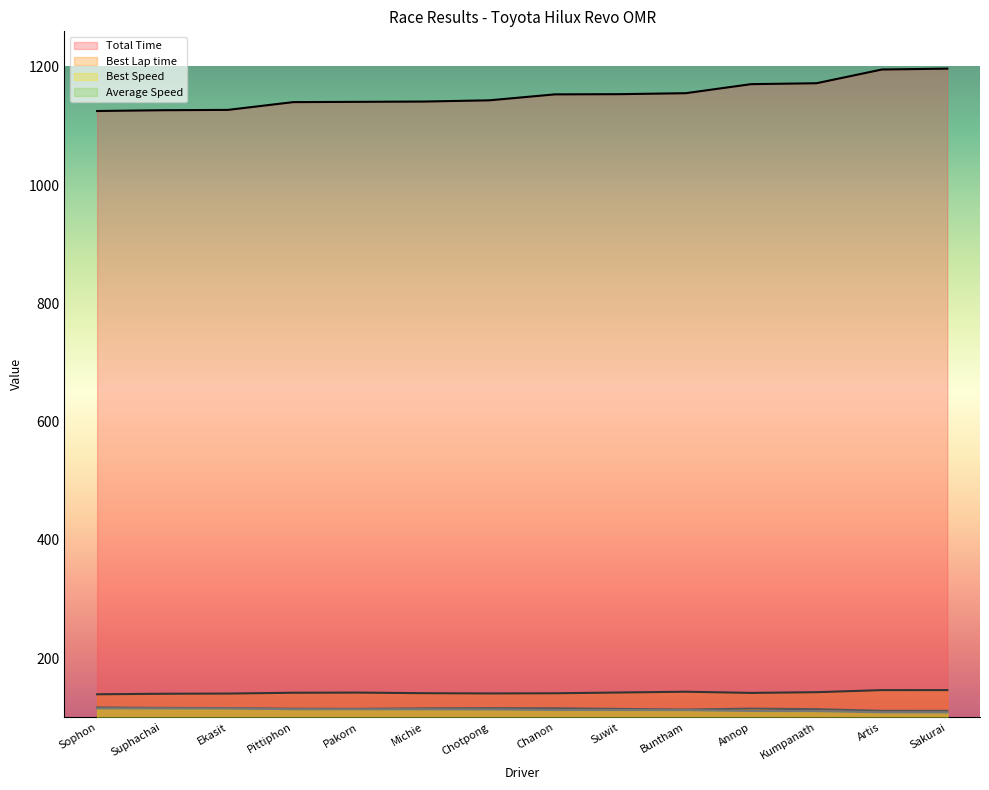

True or false: Total Time and Best Speed intersect in this chart.

False